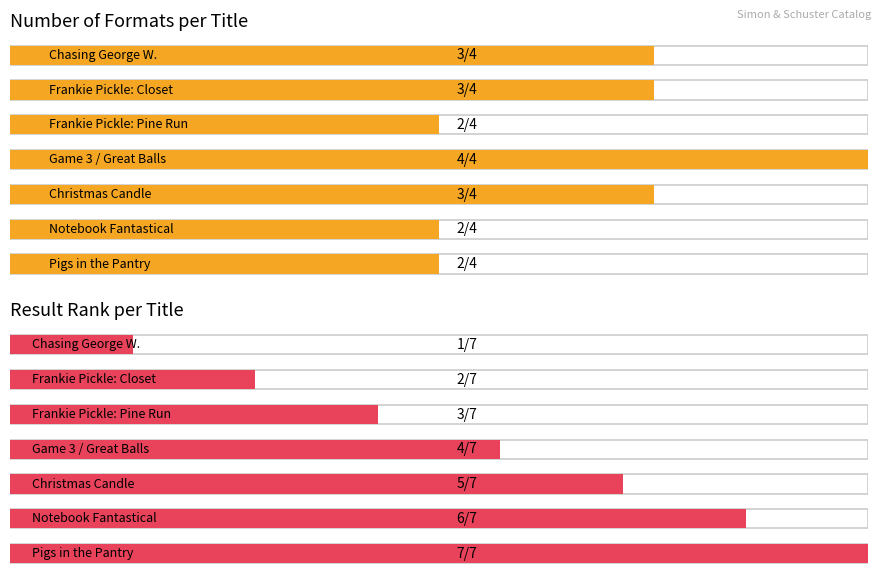

What is the value of the Result (Rank) bar at the 3rd from the left?

3